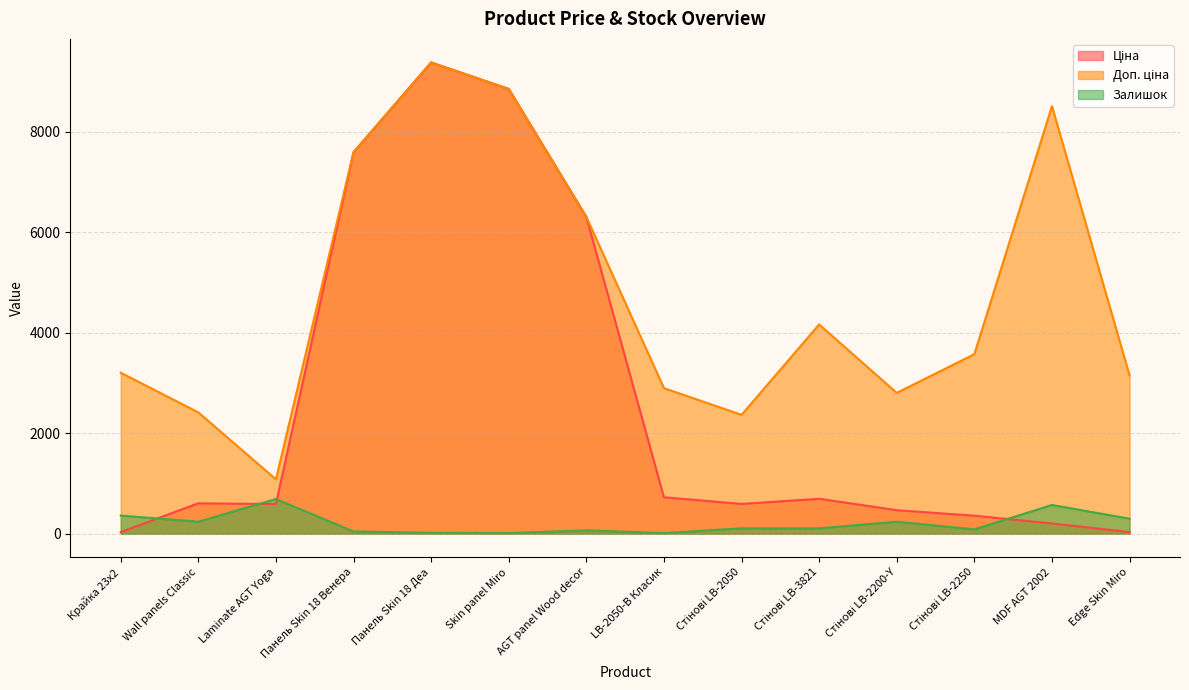

At which category does Доп. ціна reach its first local peak?

Панель Skin 18 Деа